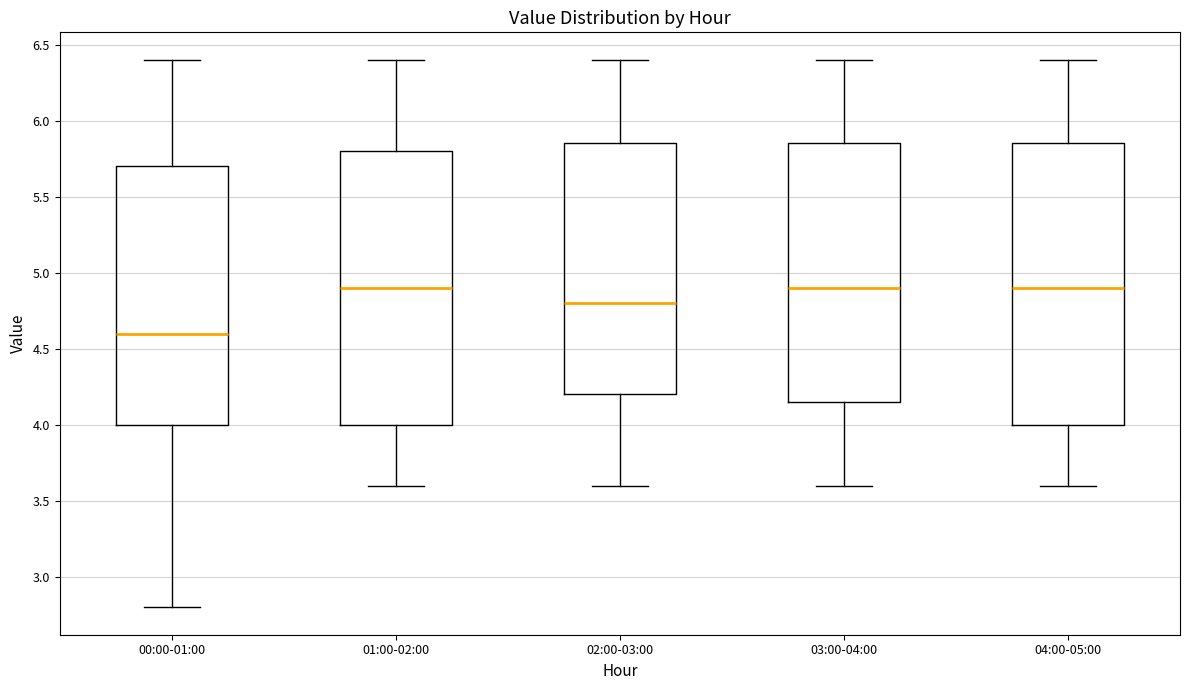

Reading left to right, read every box against the y-axis: the position of its median line, the range the box covers, and the ends of its whiskers. The values are not printed on the chart, so give them approximately, as read against the axis.

00:00-01:00: median 4.60, box 4.00 to 5.70, whiskers 2.80 to 6.40
01:00-02:00: median 4.90, box 4.00 to 5.80, whiskers 3.60 to 6.40
02:00-03:00: median 4.80, box 4.20 to 5.85, whiskers 3.60 to 6.40
03:00-04:00: median 4.90, box 4.15 to 5.85, whiskers 3.60 to 6.40
04:00-05:00: median 4.90, box 4.00 to 5.85, whiskers 3.60 to 6.40